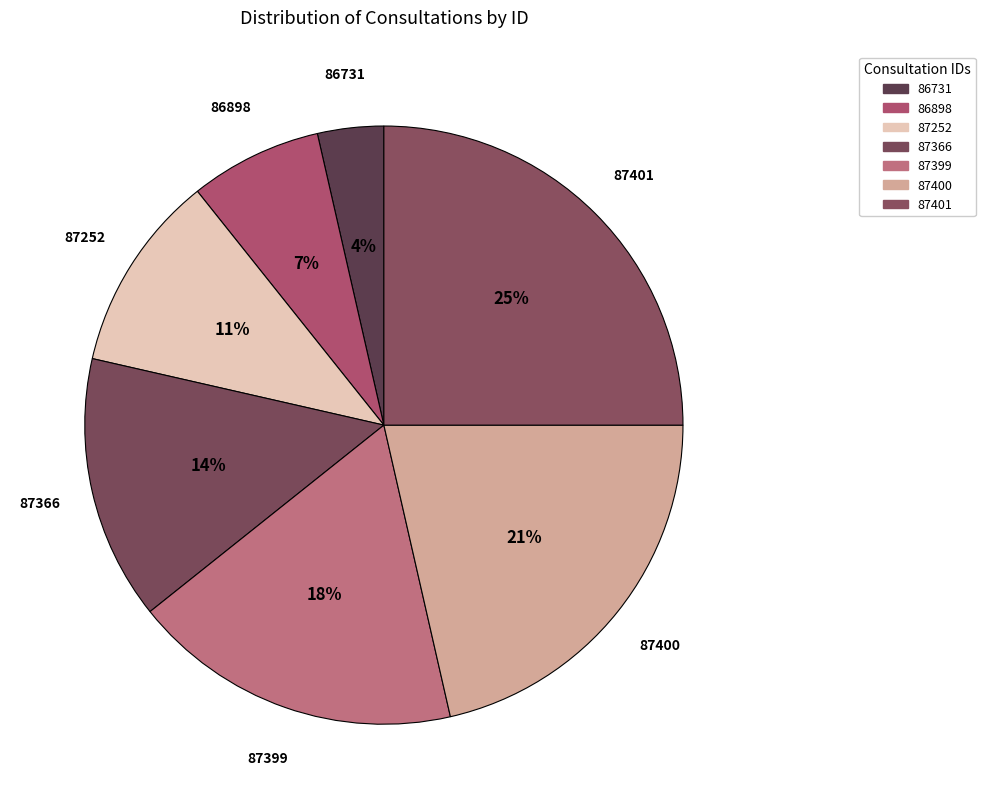

Combined, what portion of the pie is 87366 and 87400?

35.7%